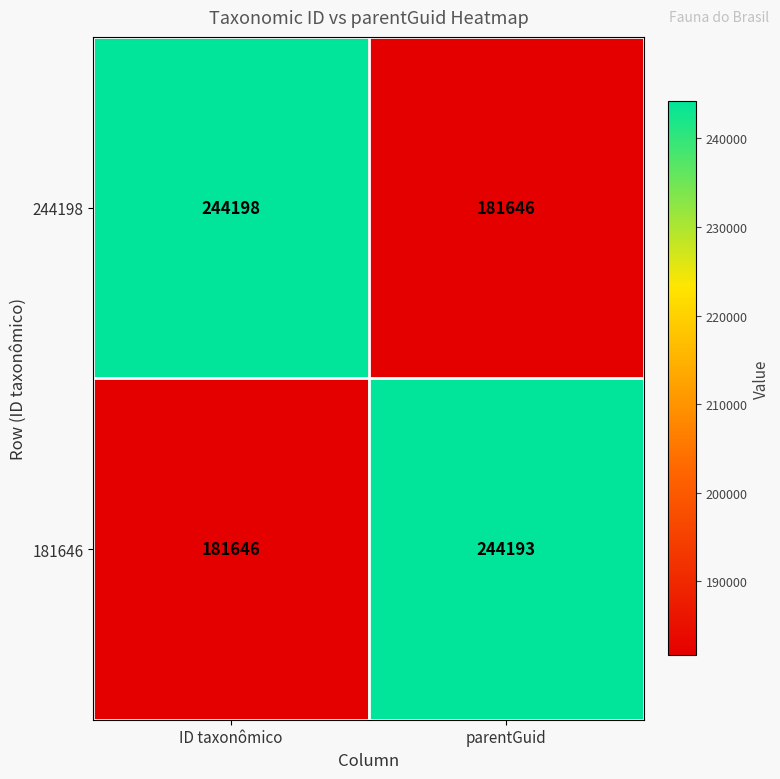

Which series has the largest total across all categories?

244198